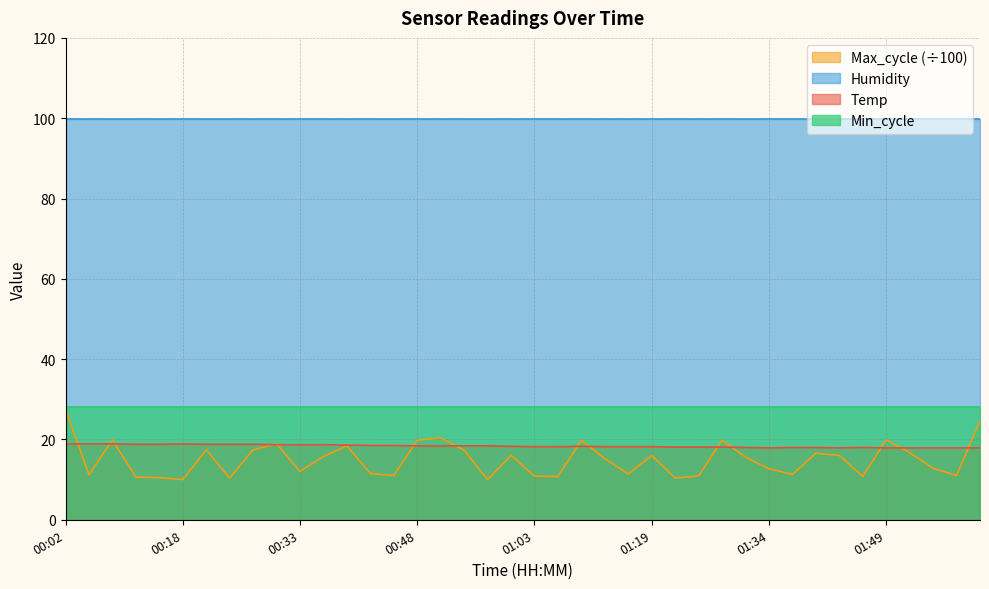

What is the average value of the Temp series?

18.4